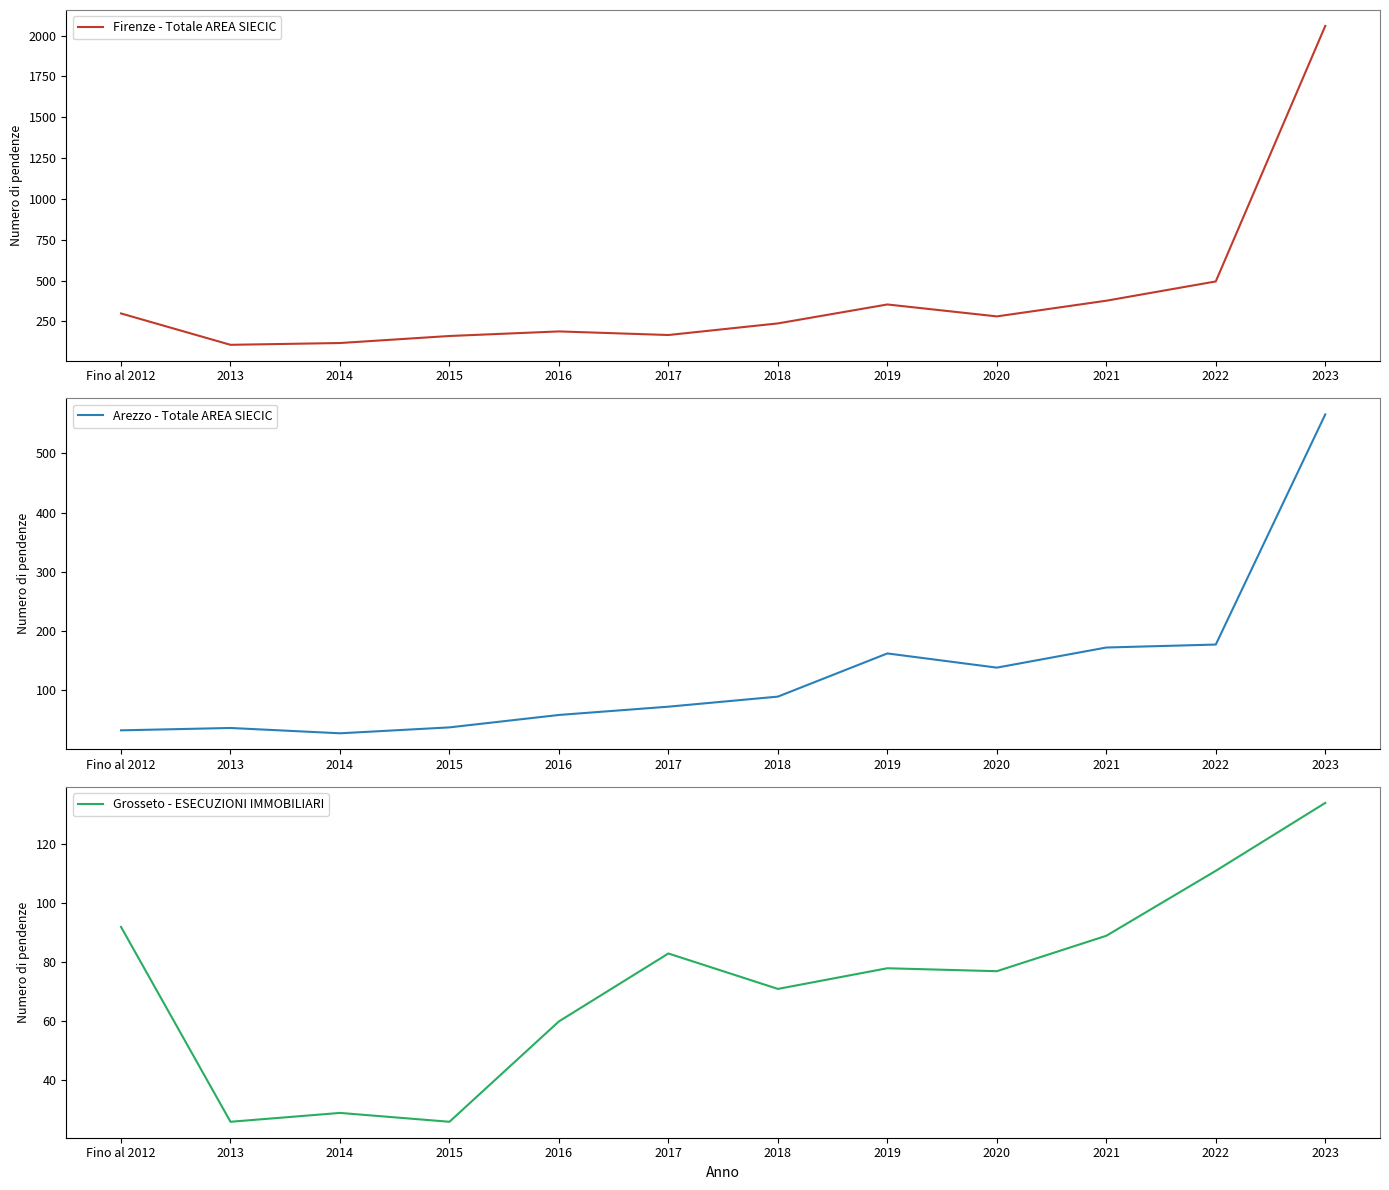

The Firenze - Totale AREA SIECIC series shows 281 at 2020. True or false?

True